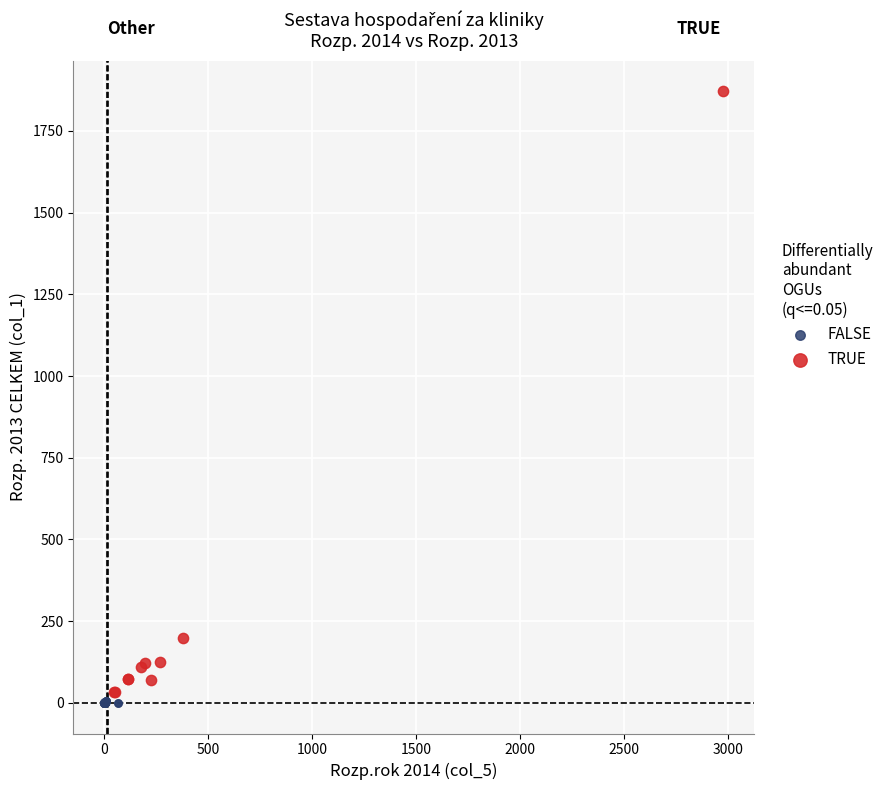

Which series reaches the minimum Y coordinate?

FALSE